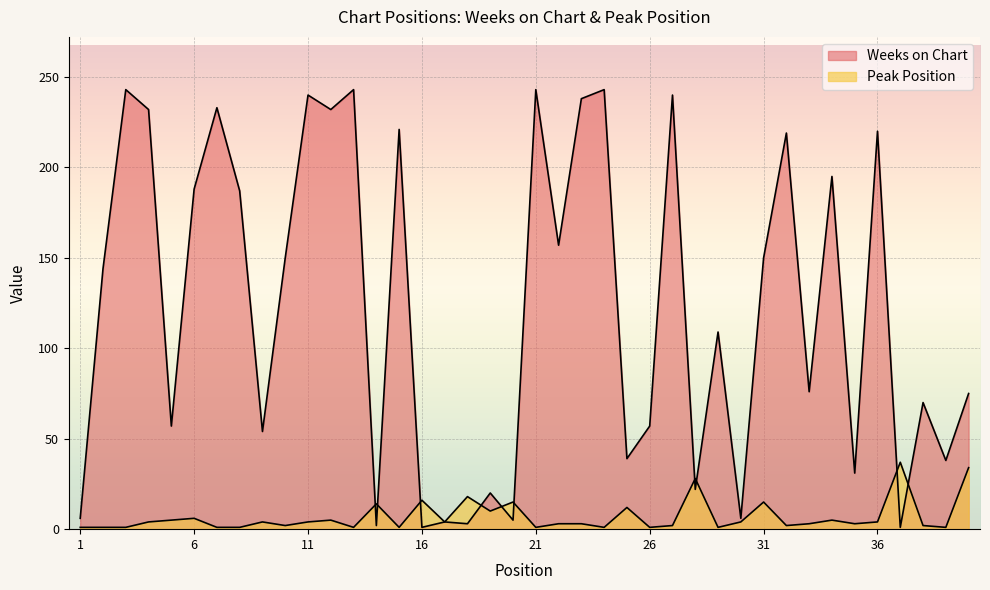

What are all the series names shown in the legend?

Weeks on Chart, Peak Position